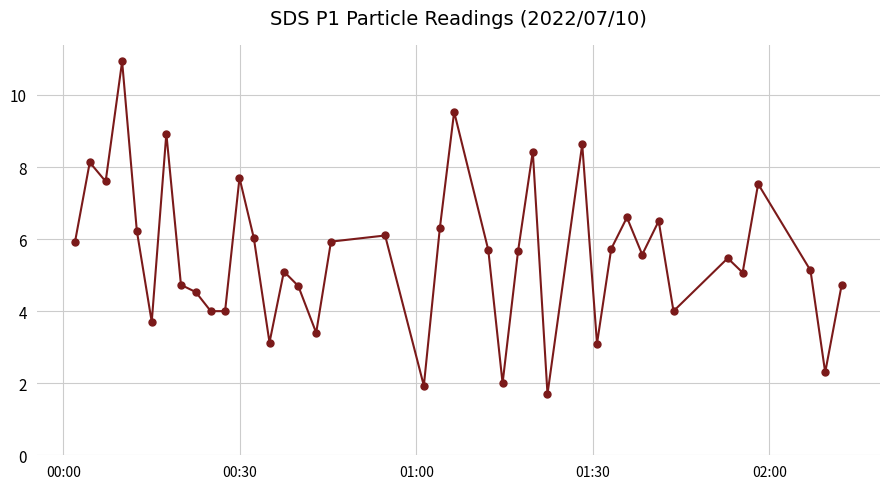

What is the maximum value shown in the chart?

10.9